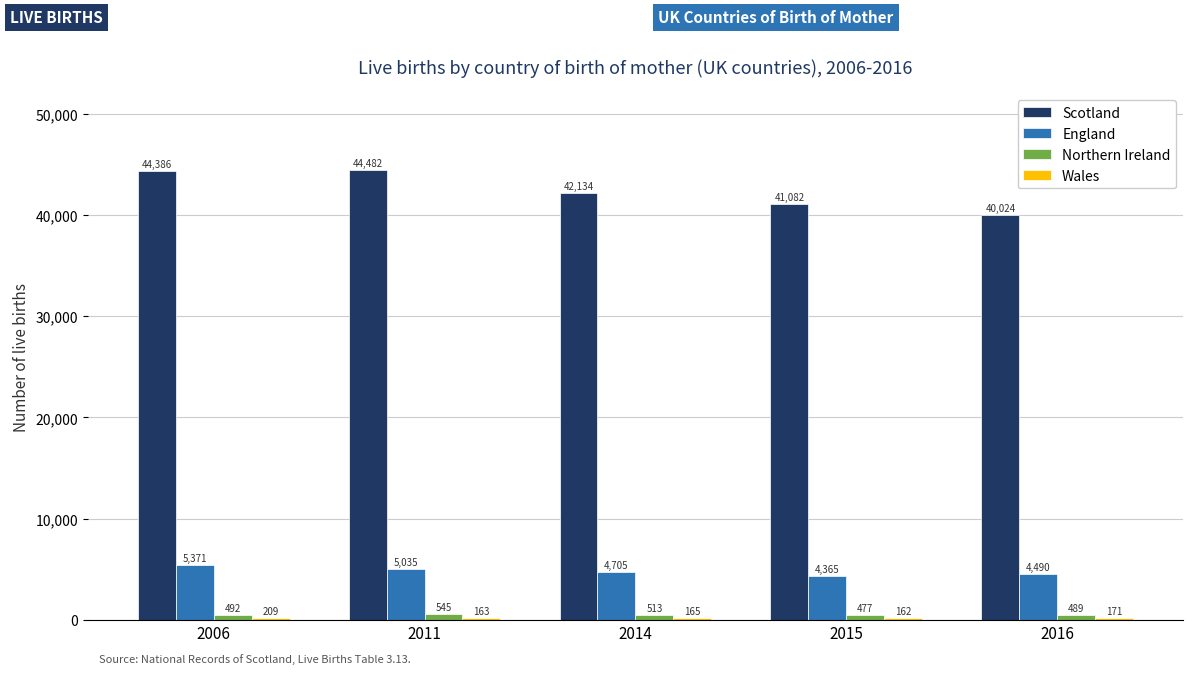

What is the value of the England bar at the 4th from the left?

4365